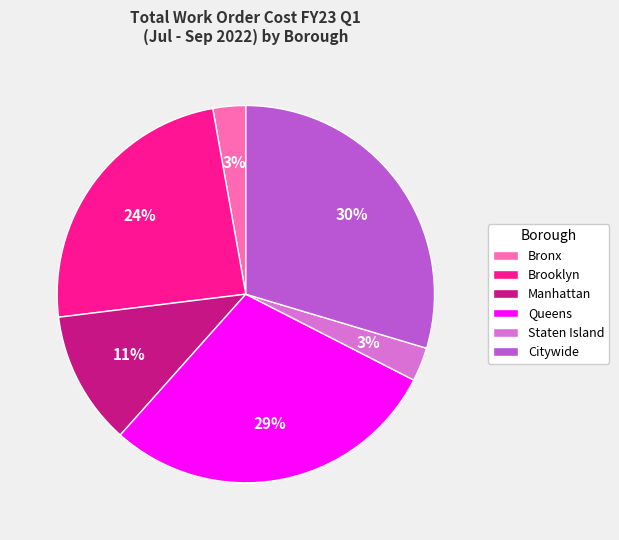

Between Queens and Staten Island, which is larger?

Queens